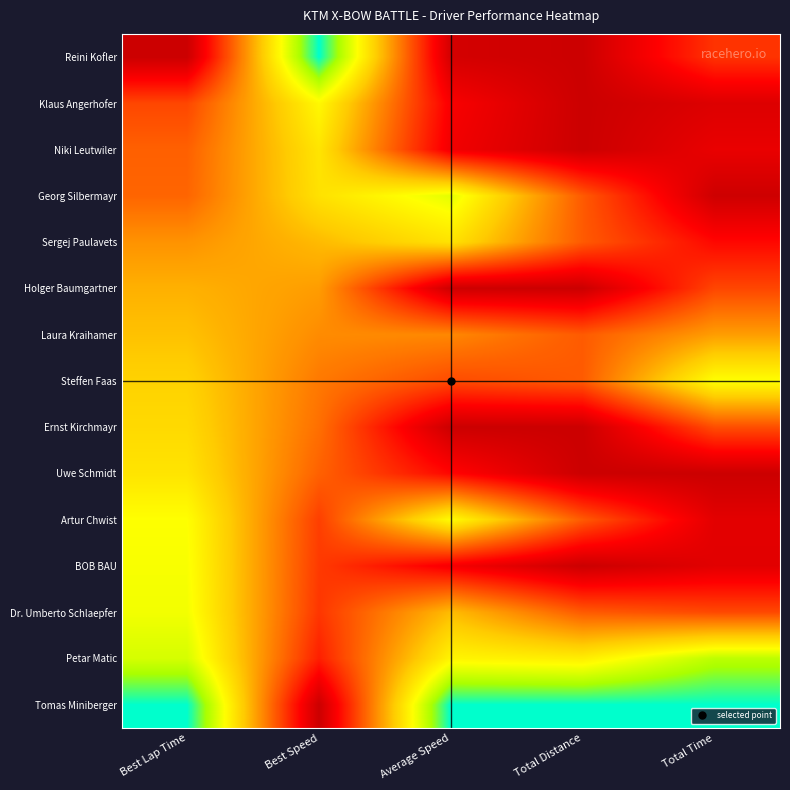

Reading left to right, what are all the values shown in this chart?

Reini Kofler: Best Lap Time=0.0	Best Speed=1.0	Average Speed=0.0	Total Distance=0.0	Total Time=0.3
Klaus Angerhofer: Best Lap Time=0.3	Best Speed=0.7	Average Speed=0.1	Total Distance=0.0	Total Time=0.0
Niki Leutwiler: Best Lap Time=0.3	Best Speed=0.6	Average Speed=0.1	Total Distance=0.0	Total Time=0.1
Georg Silbermayr: Best Lap Time=0.4	Best Speed=0.6	Average Speed=0.8	Total Distance=0.3	Total Time=0.0
Sergej Paulavets: Best Lap Time=0.5	Best Speed=0.5	Average Speed=0.6	Total Distance=0.3	Total Time=0.2
Holger Baumgartner: Best Lap Time=0.5	Best Speed=0.5	Average Speed=0.0	Total Distance=0.0	Total Time=0.3
Laura Kraihamer: Best Lap Time=0.6	Best Speed=0.4	Average Speed=0.4	Total Distance=0.3	Total Time=0.5
Steffen Faas: Best Lap Time=0.6	Best Speed=0.4	Average Speed=0.3	Total Distance=0.3	Total Time=0.7
Ernst Kirchmayr: Best Lap Time=0.6	Best Speed=0.4	Average Speed=0.0	Total Distance=0.0	Total Time=0.3
Uwe Schmidt: Best Lap Time=0.6	Best Speed=0.3	Average Speed=0.2	Total Distance=0.0	Total Time=0.0
Artur Chwist: Best Lap Time=0.7	Best Speed=0.3	Average Speed=0.7	Total Distance=0.3	Total Time=0.1
BOB BAU: Best Lap Time=0.7	Best Speed=0.3	Average Speed=0.1	Total Distance=0.0	Total Time=0.1
Dr. Umberto Schlaepfer: Best Lap Time=0.7	Best Speed=0.3	Average Speed=0.5	Total Distance=0.3	Total Time=0.3
Petar Matic: Best Lap Time=0.8	Best Speed=0.2	Average Speed=0.7	Total Distance=0.7	Total Time=0.8
Tomas Miniberger: Best Lap Time=1.0	Best Speed=0.0	Average Speed=1.0	Total Distance=1.0	Total Time=1.0